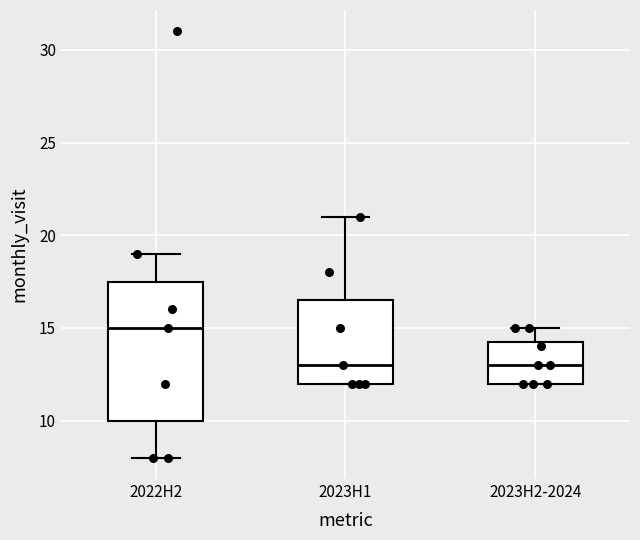

Reading left to right, read every box against the y-axis: the position of its median line, the range the box covers, and the ends of its whiskers. The values are not printed on the chart, so give them approximately, as read against the axis.

2022H2: median 15.0, box 10.0 to 17.5, whiskers 8.0 to 19.0
2023H1: median 13.0, box 12.0 to 16.5, whiskers 12.0 to 21.0
2023H2-2024: median 13.0, box 12.0 to 14.5, whiskers 12.0 to 15.0